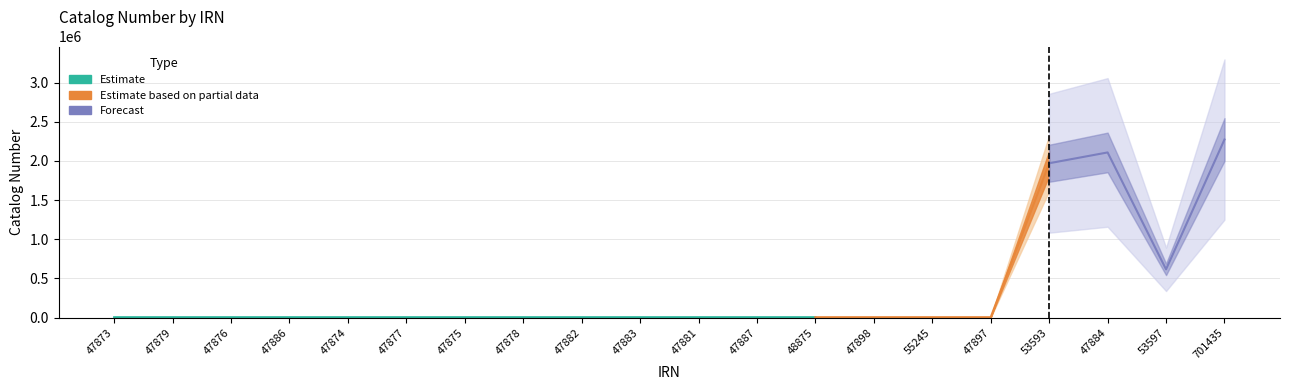

What is the smallest value displayed?

4748